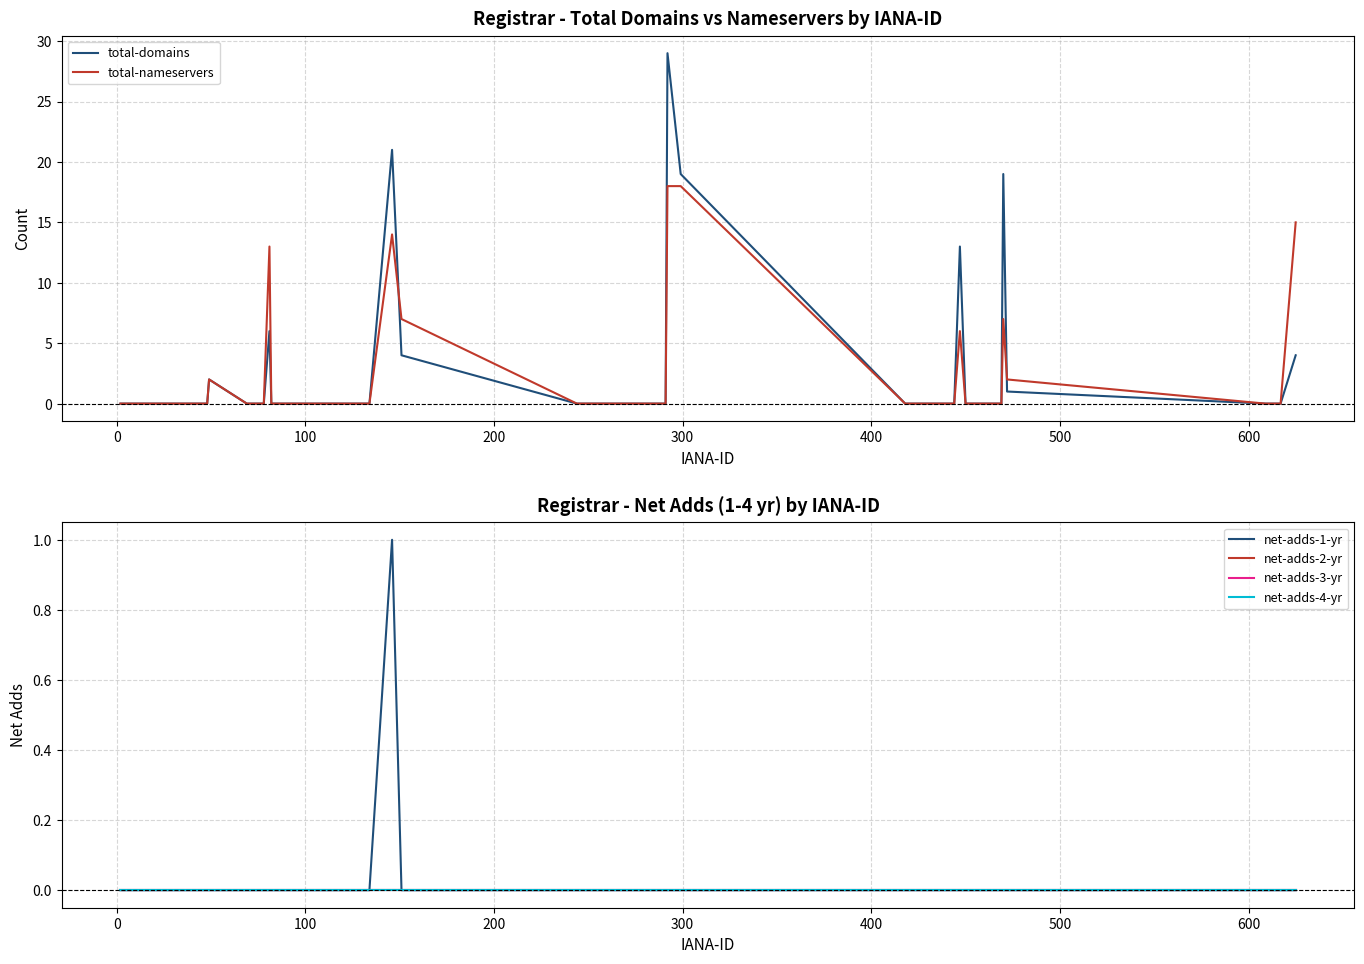

Which series has the largest total across all categories?

total-domains